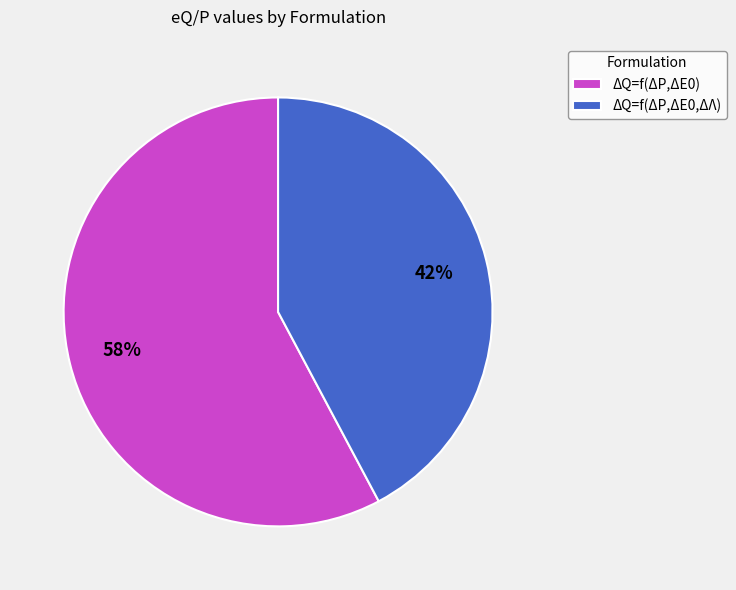

Which category accounts for the majority?

ΔQ=f(ΔP,ΔE0)